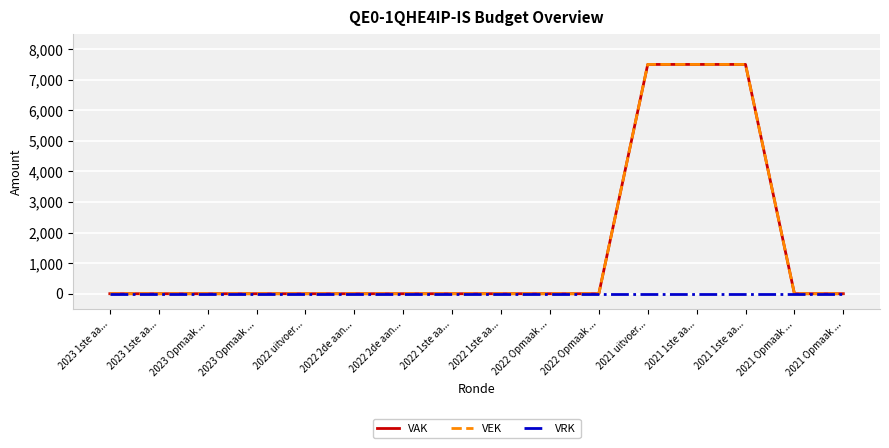

Between 2023 Opmaak ... and 2021 1ste aa..., which series saw the biggest shift?

VAK